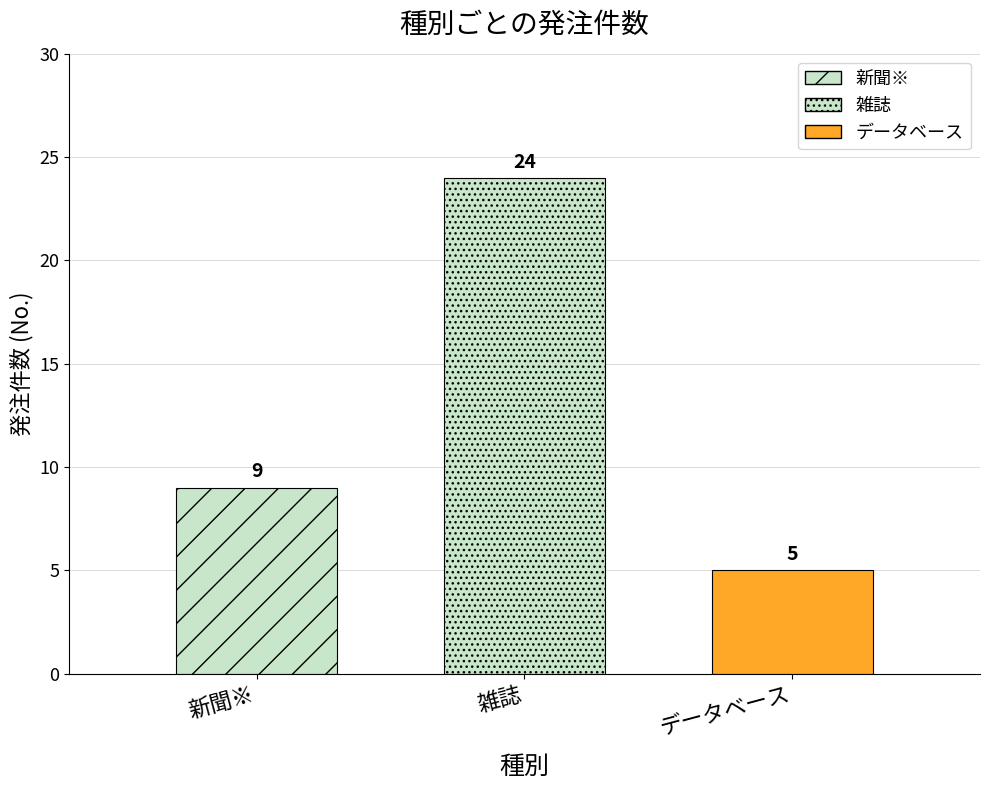

Count the number of categories in the chart.

1